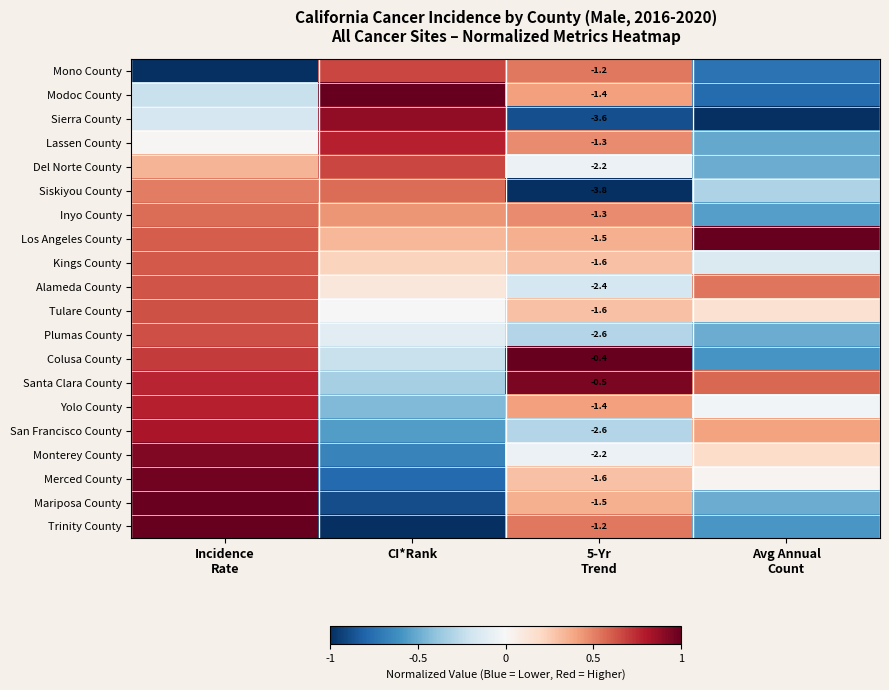

The Del Norte County series shows 0.2 at Incidence Rate. True or false?

False